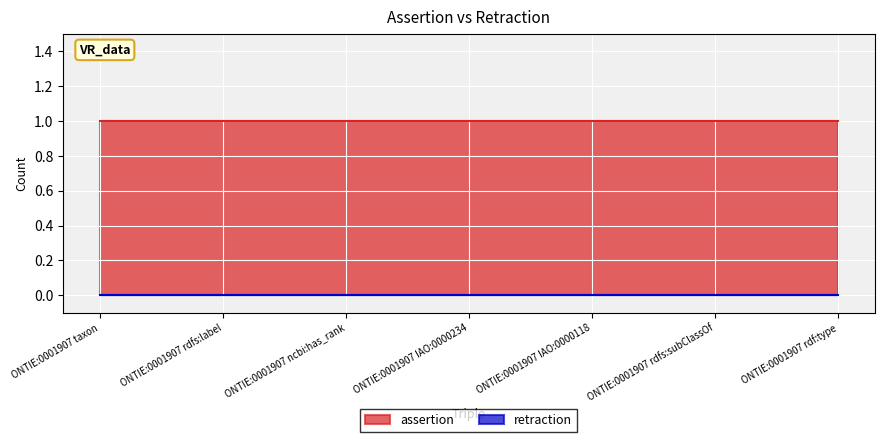

The assertion series shows 0 at ONTIE:0001907 taxon. True or false?

False